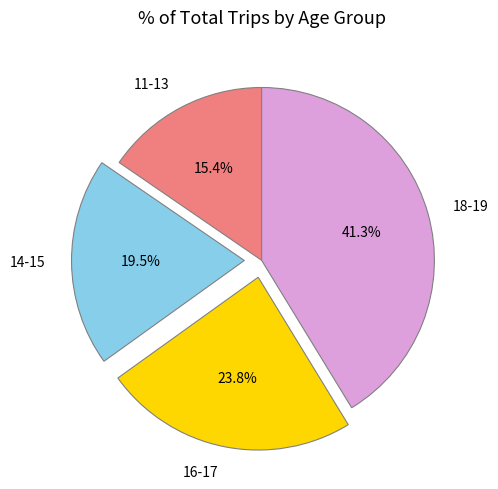

Which has a higher value, 16-17 or 18-19?

18-19